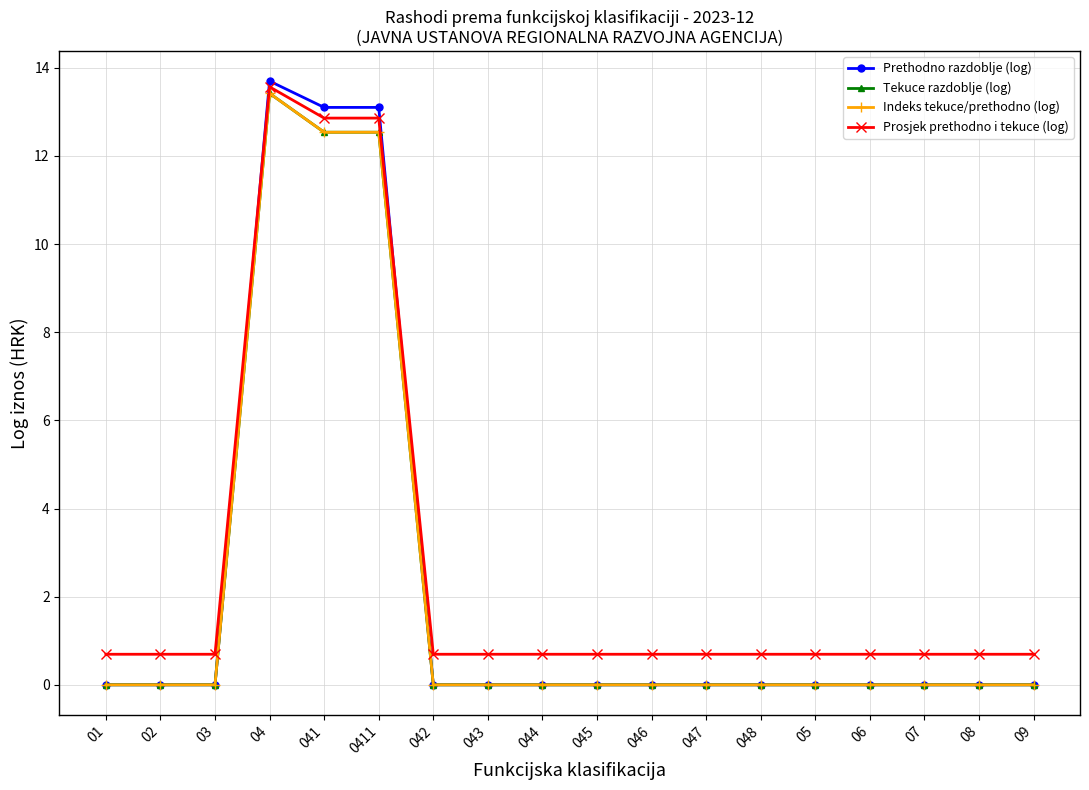

What is the label of the 12th point from the left?

047